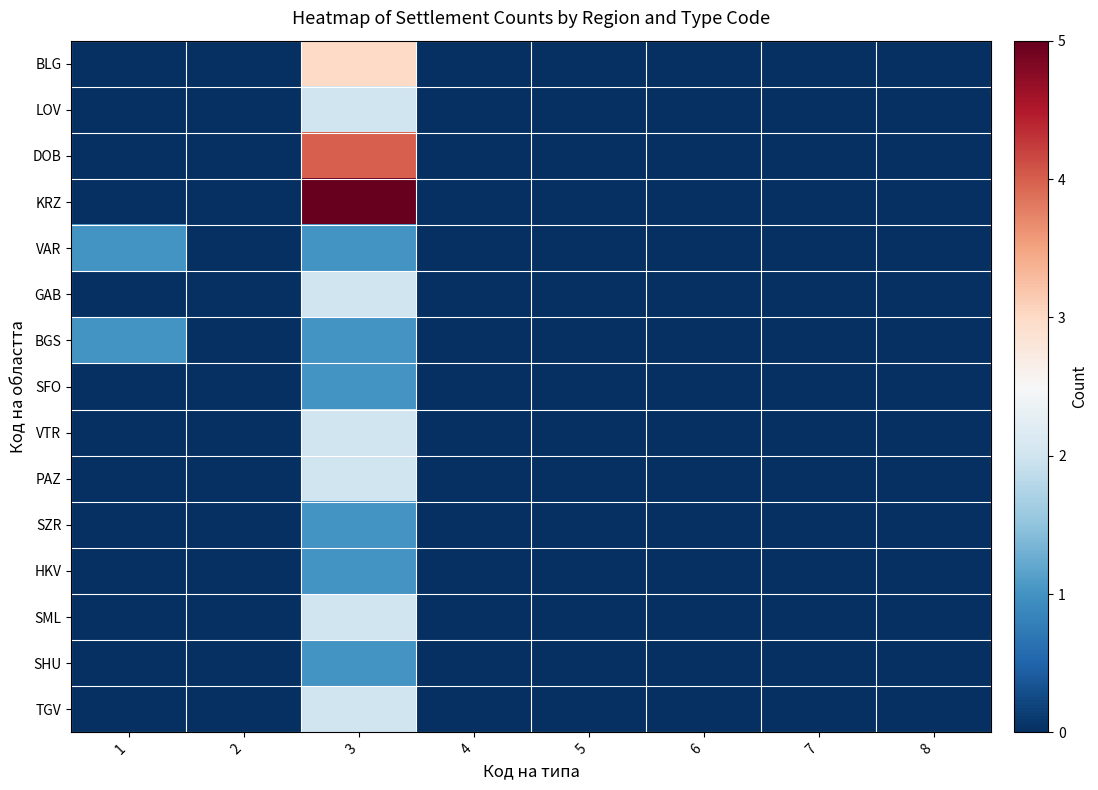

Which series has the widest spread of values?

KRZ